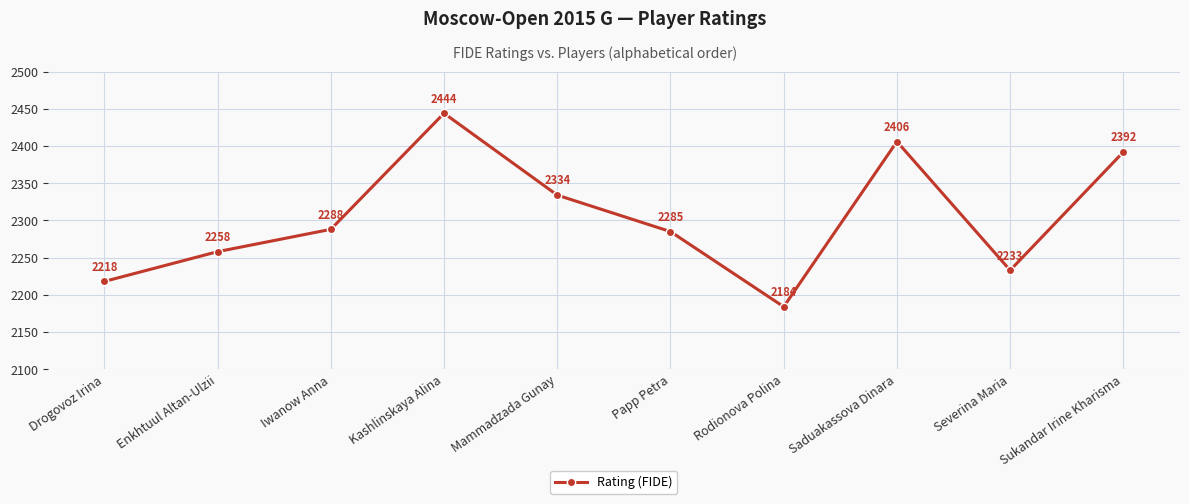

What is the label of the 8th point from the left?

Saduakassova Dinara